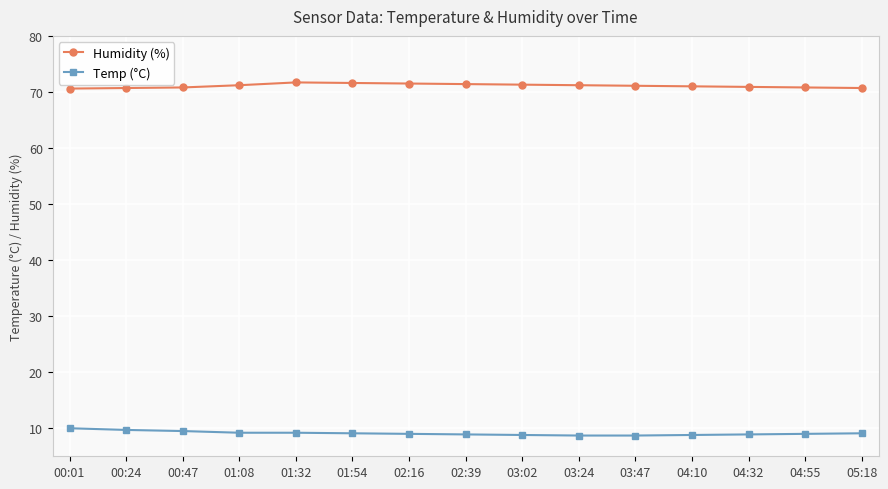

The Temp (°C) series shows 10.0 at 00:01. True or false?

True